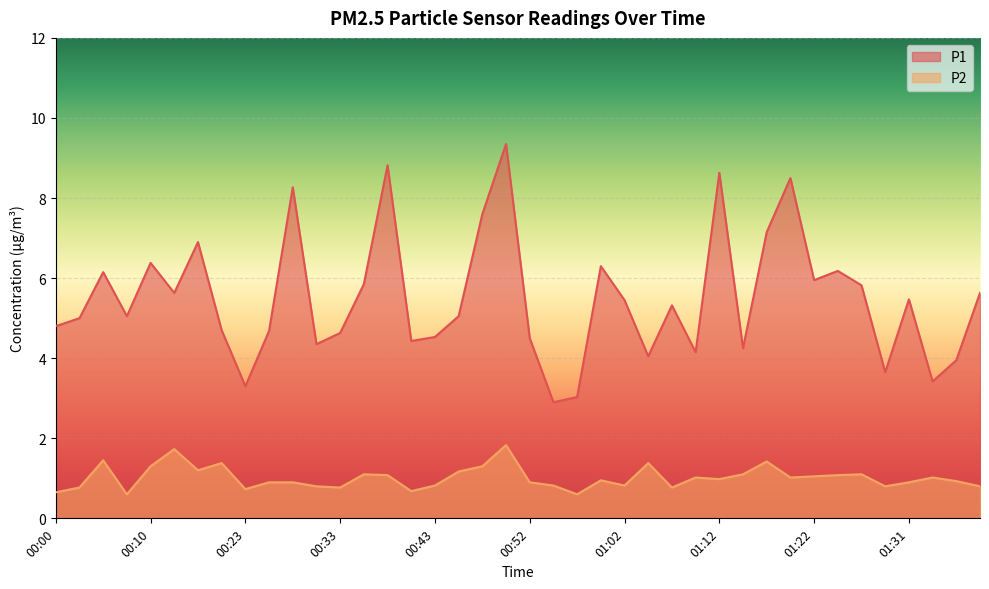

True or false: P2 has a value of 0.9 at 01:00.

True